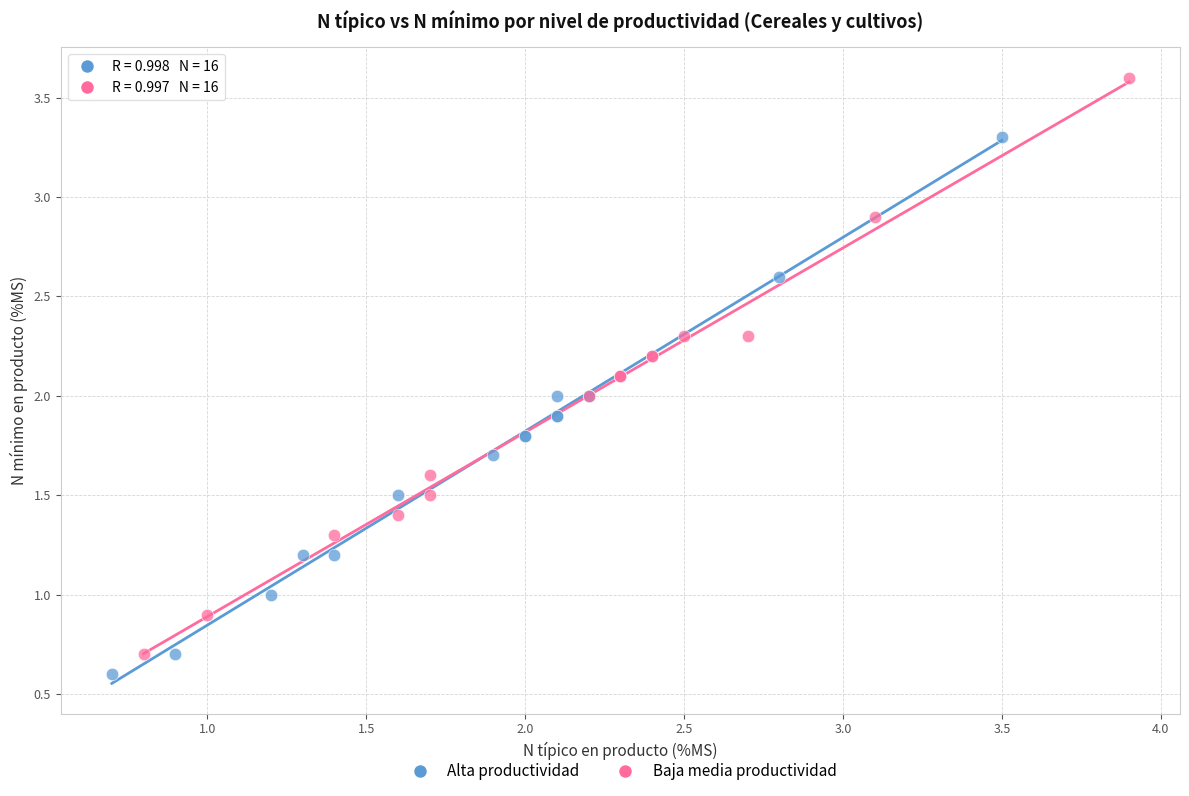

Which series reaches the minimum Y coordinate?

Alta productividad